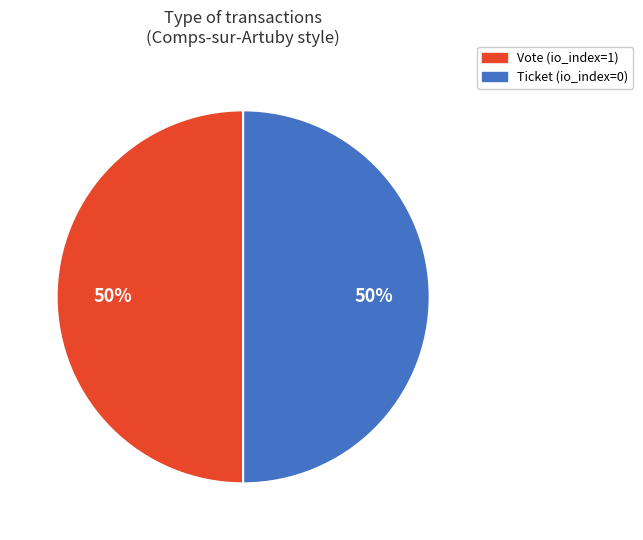

The Vote slice represents 91% of the pie. True or false?

False